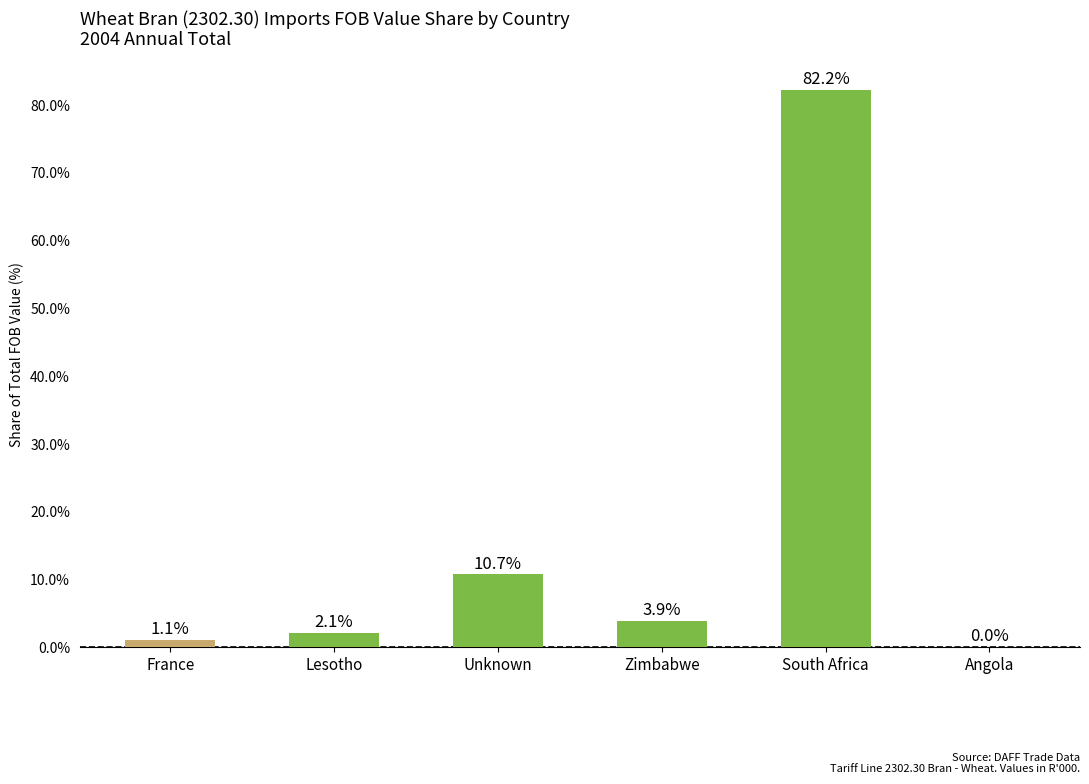

Reading left to right, extract all data points from this chart.

1.1	2.1	10.7	3.9	82.2	0.0